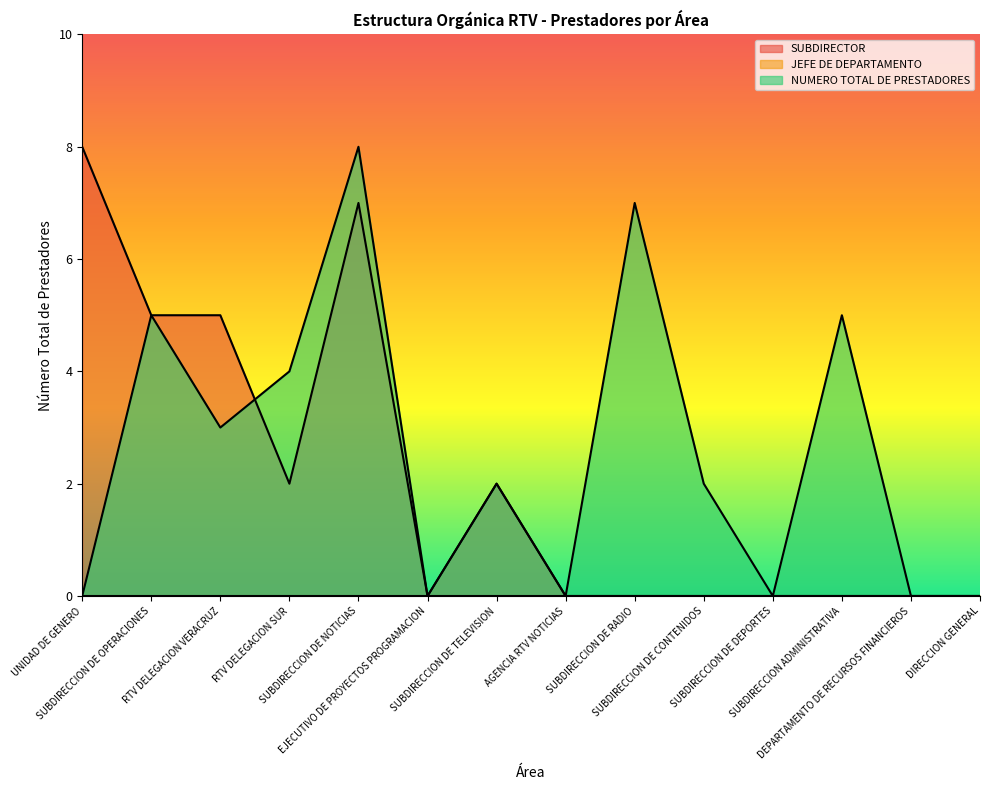

Between SUBDIRECCION DE CONTENIDOS and UNIDAD DE GENERO, which is larger?

UNIDAD DE GENERO